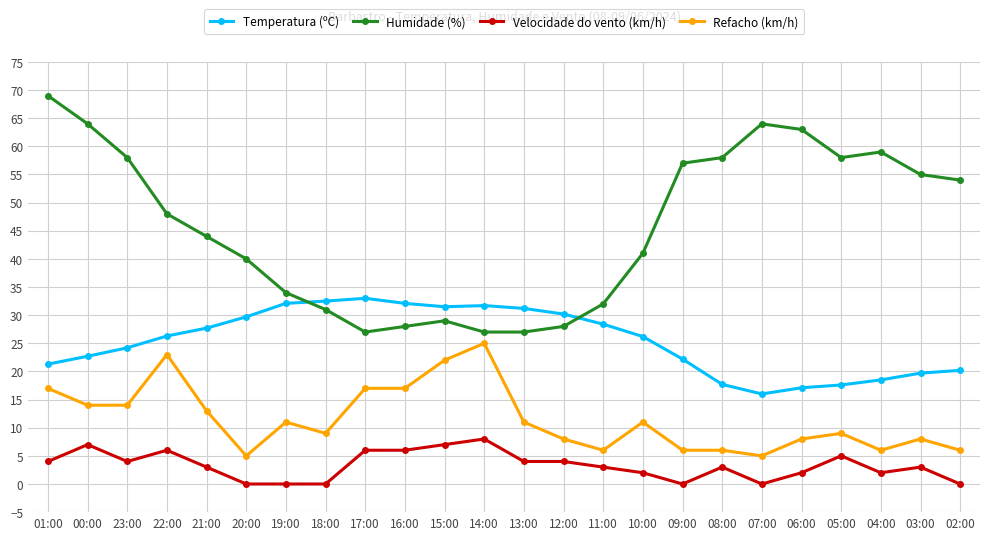

Where is the first local maximum for Velocidade do vento (km/h)?

00:00